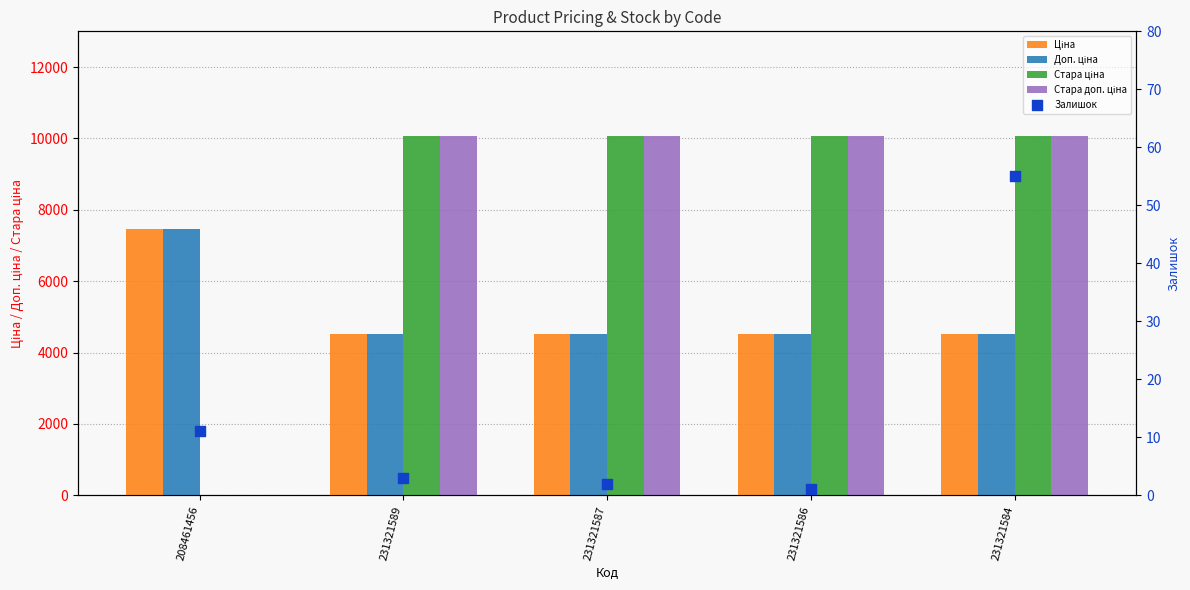

At how many categories does at least one series exceed 5043?

5